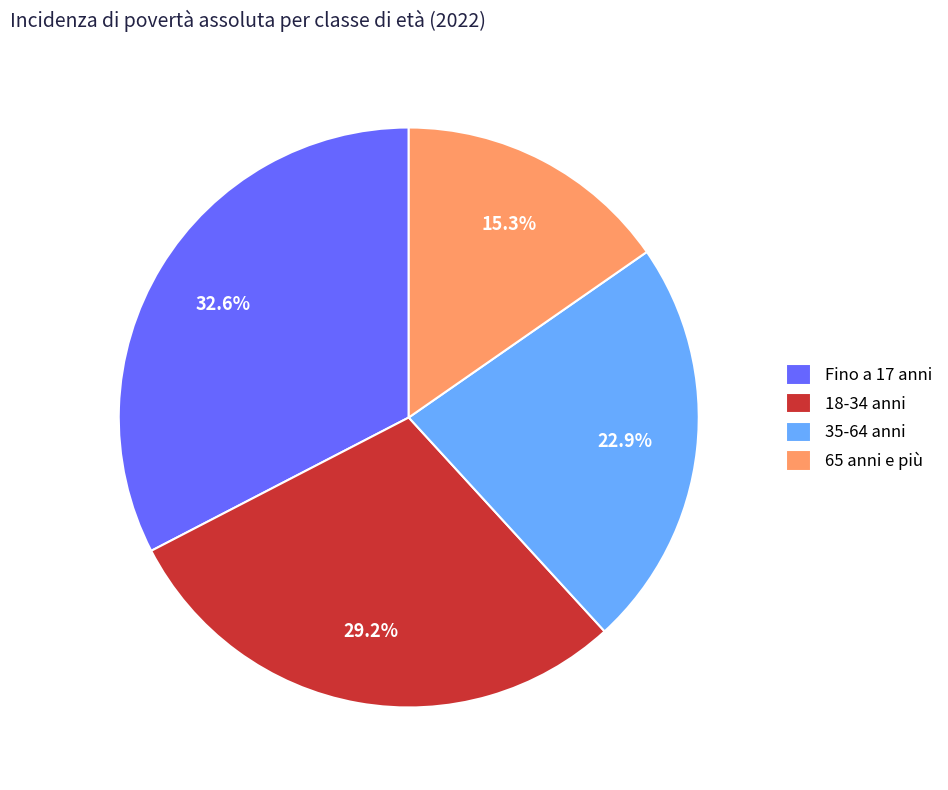

To the nearest percent, what is the difference between the 18-34 anni and 35-64 anni slice percentages?

6%